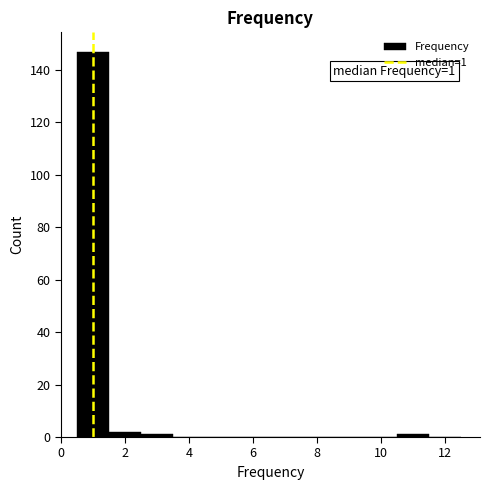

Which range on the x-axis has the tallest bar?

0.5 to 1.5